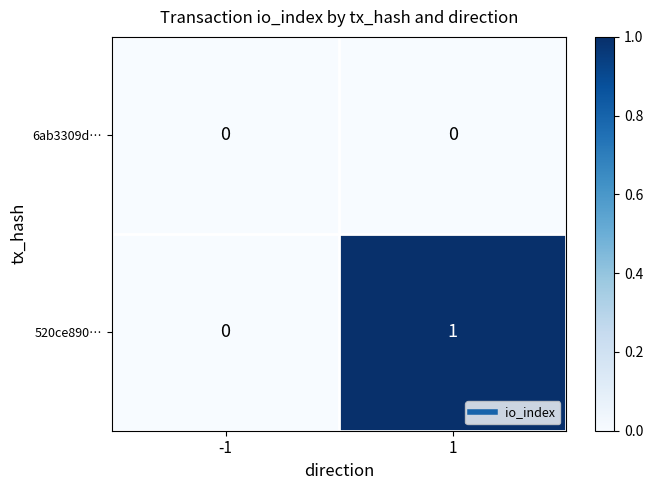

Rank the series by their maximum value, from lowest to highest.

6ab3309d…, 520ce890…